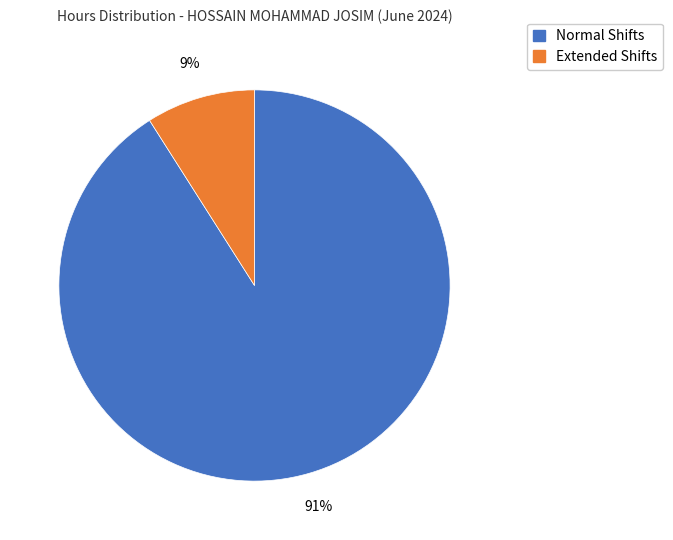

How many slices are in this pie chart?

2